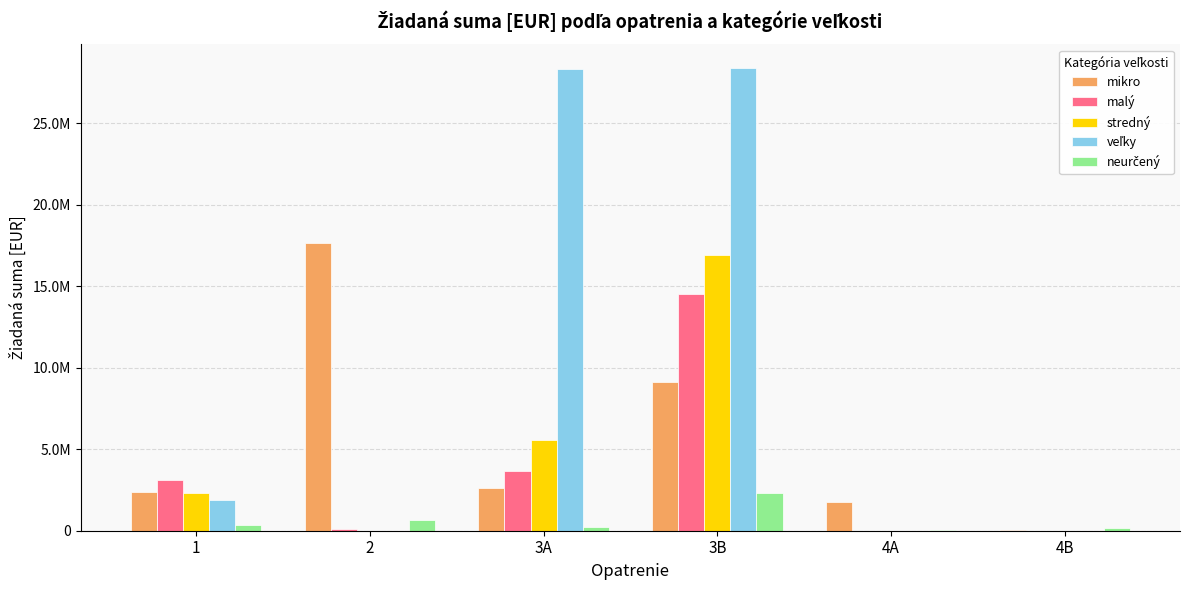

What is the label of the 5th bar from the right?

2